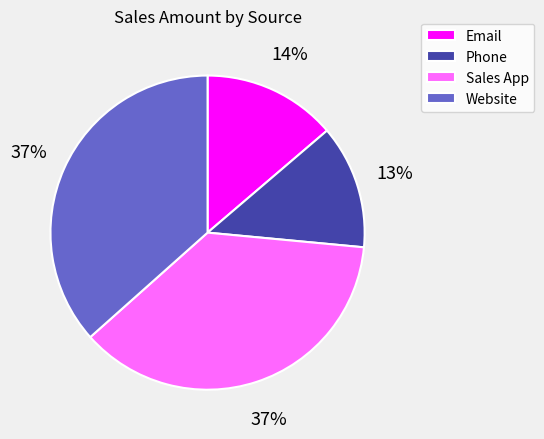

Is there a majority slice in this chart?

No